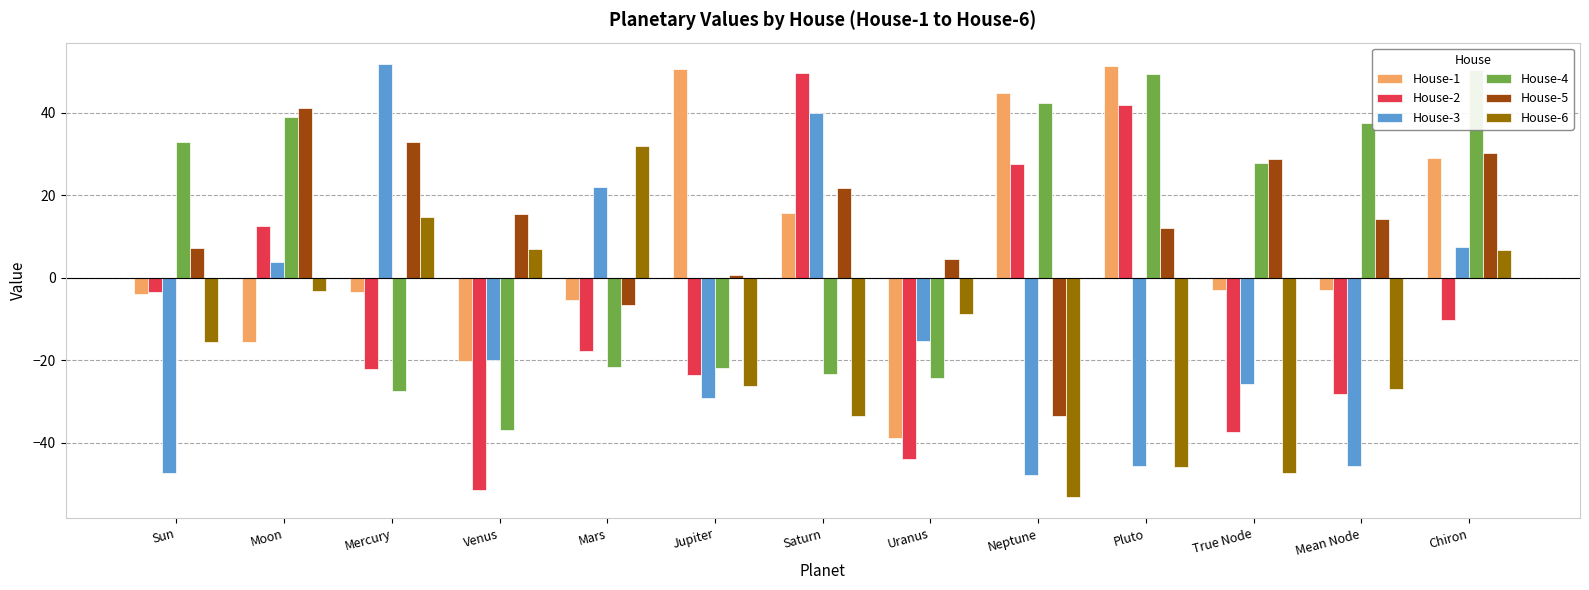

List the series in order of their peak value, lowest first.

House-6, House-5, House-2, House-4, House-1, House-3